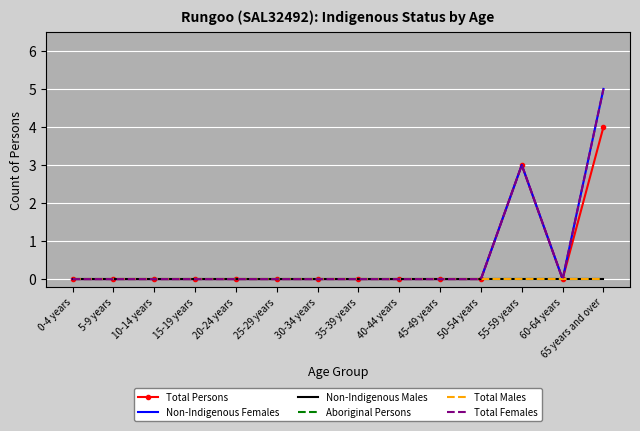

Read the Total Persons value at 65 years and over.

4